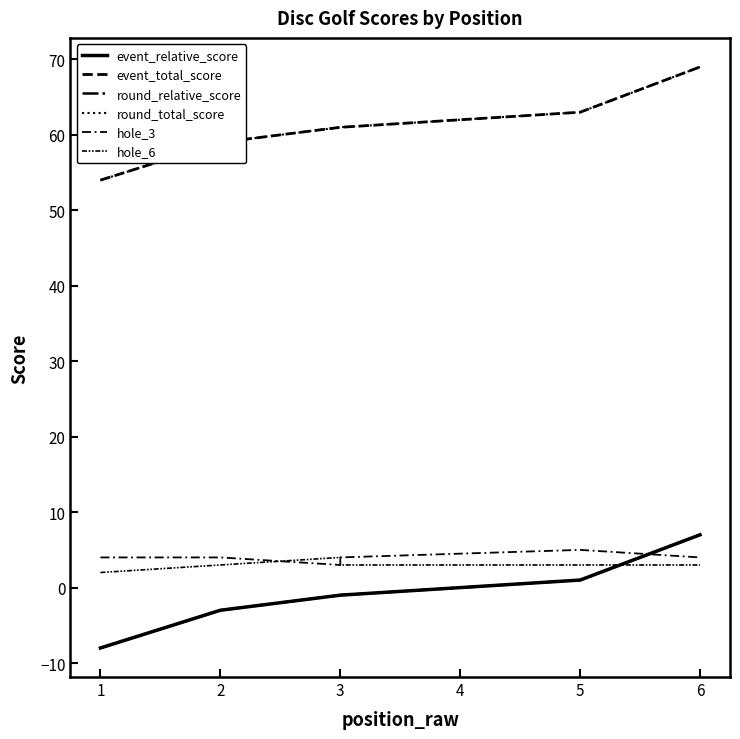

At which category does hole_6 reach its first local peak?

3